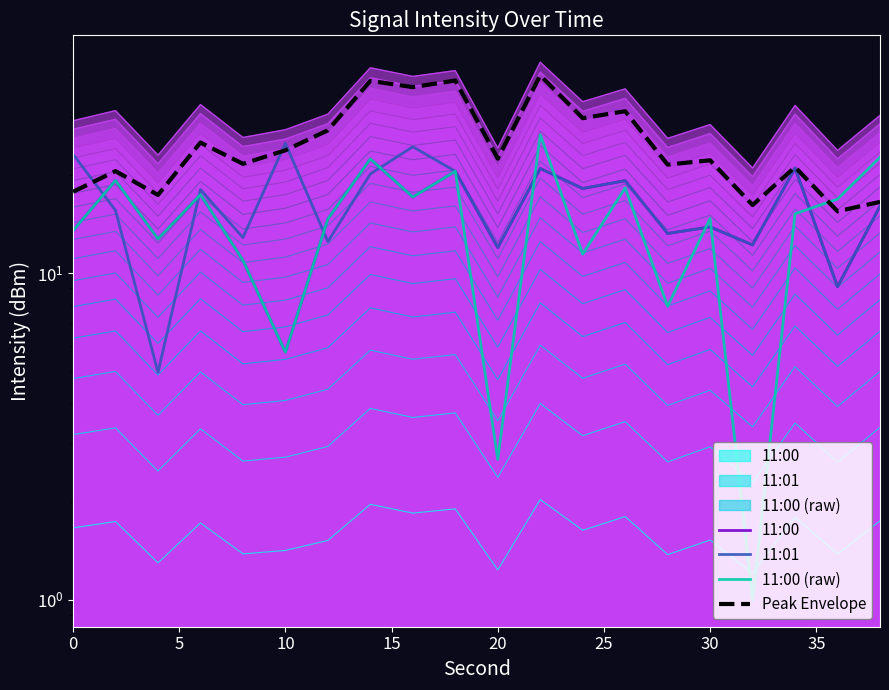

What is the greatest value displayed?

40.4